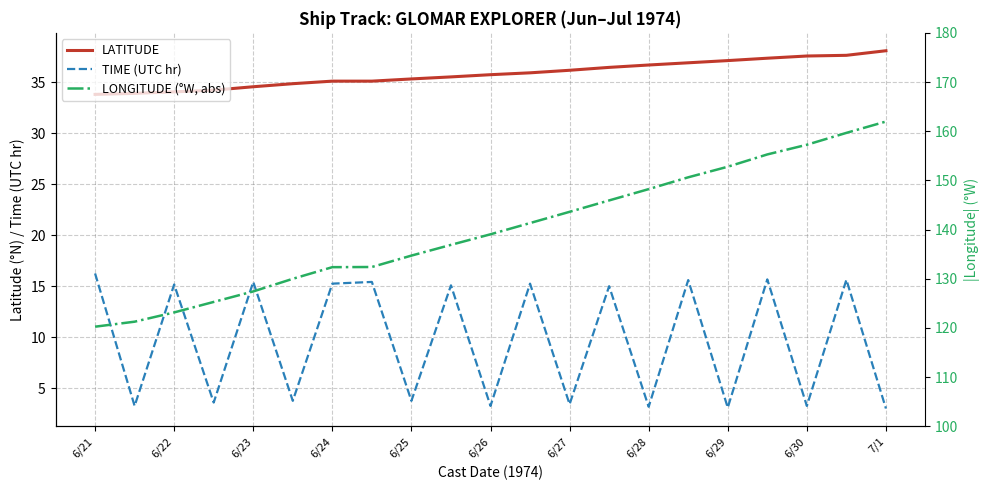

Does the chart have visible grid lines?

Yes